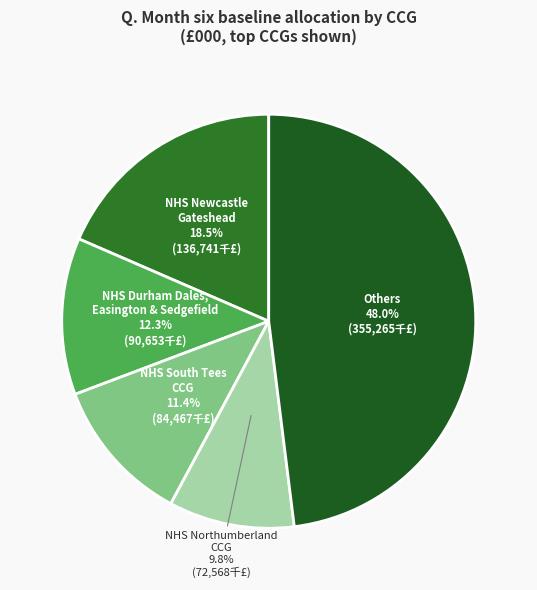

Which slice is the smallest?

NHS Northumberland CCG